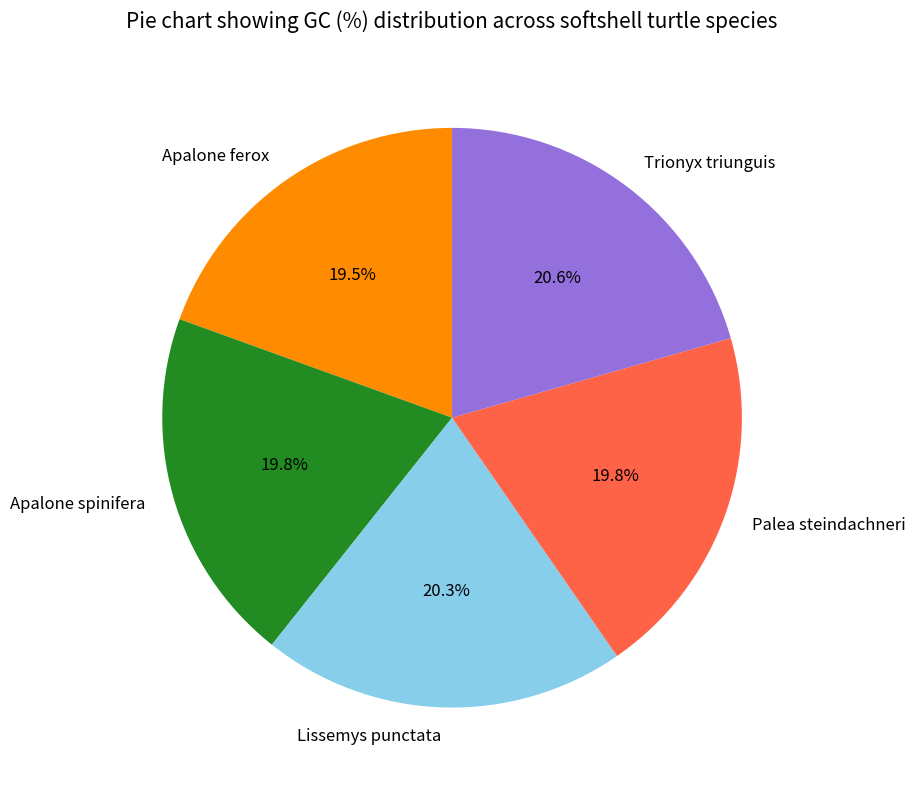

Is there a majority slice in this chart?

No